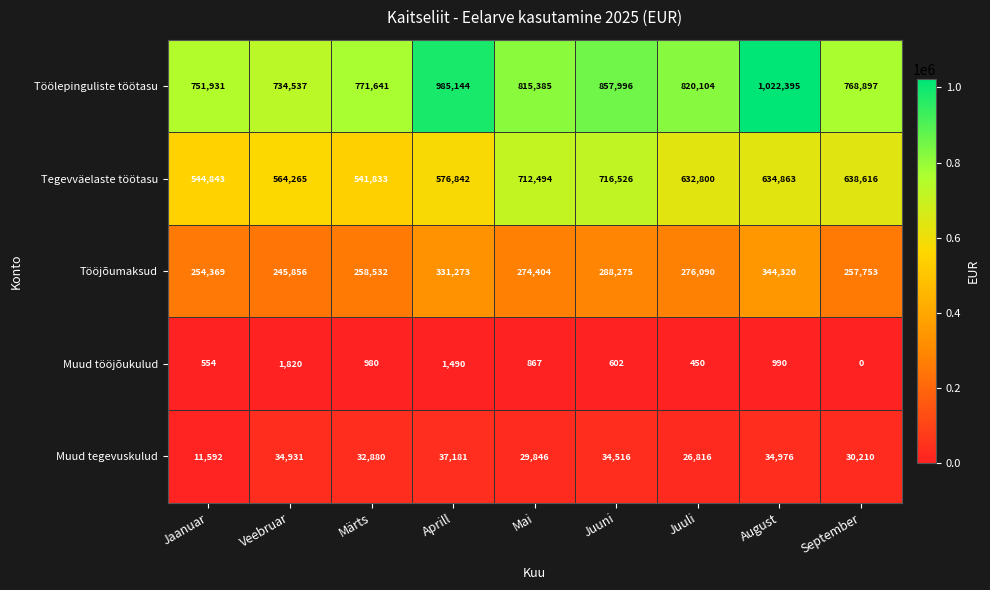

What is the spread (max minus min) of values at September?

768897